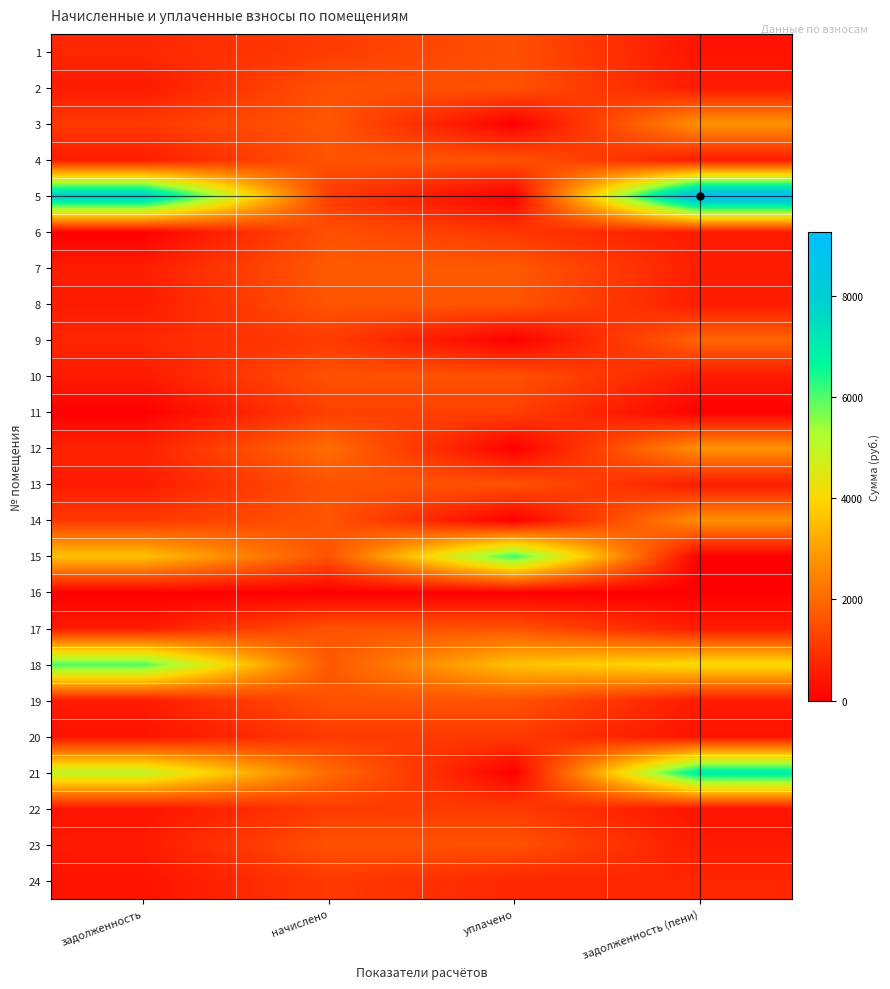

Between начислено and задолженность (пени), which series saw the biggest shift?

5